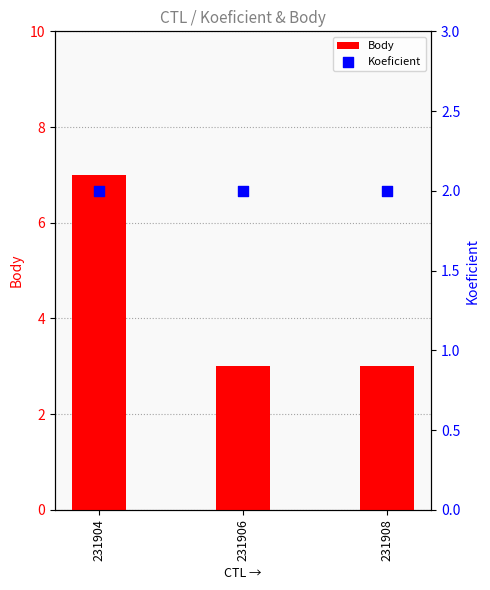

At which category is the sum across all series the highest?

231904